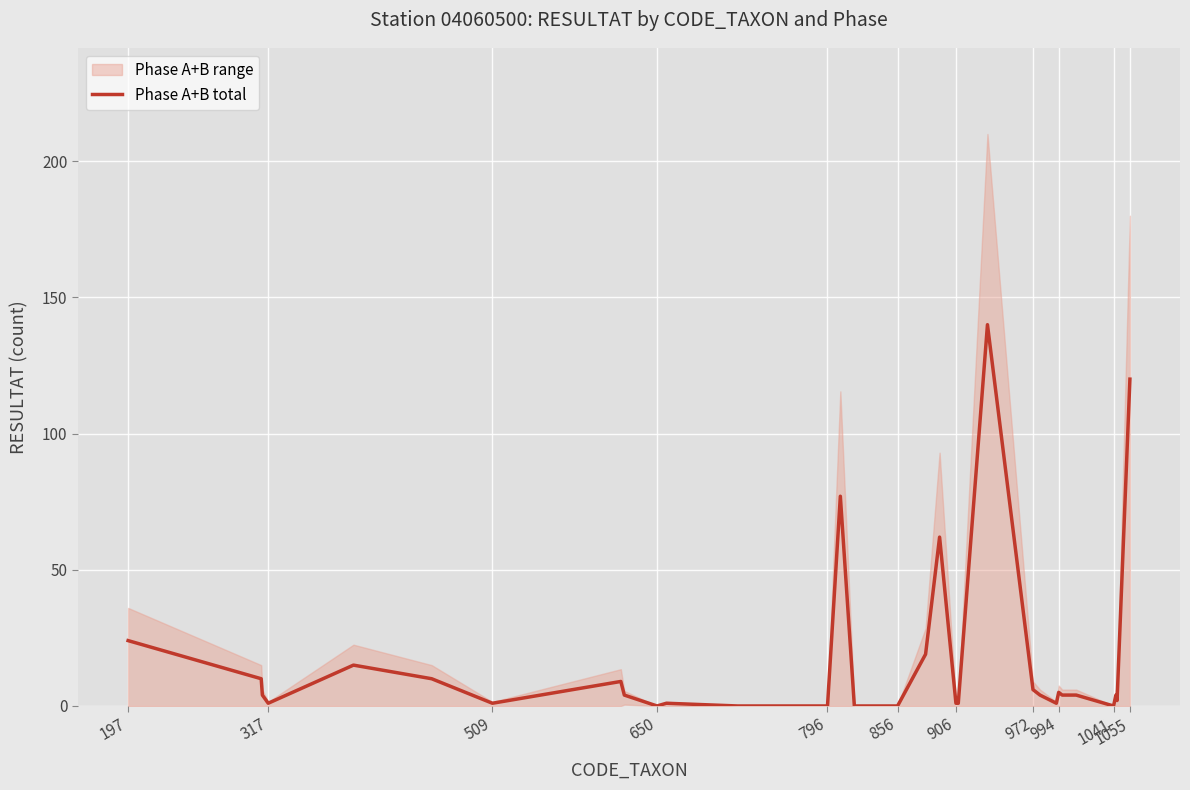

True or false: Phase A+B total has a value of 1 at 906.

True